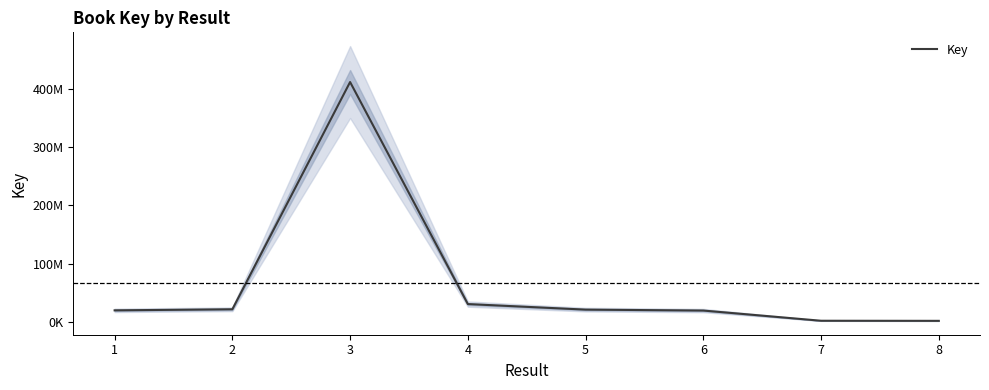

Rank the categories by value from highest to lowest.

3, 4, 2, 5, 1, 6, 7, 8